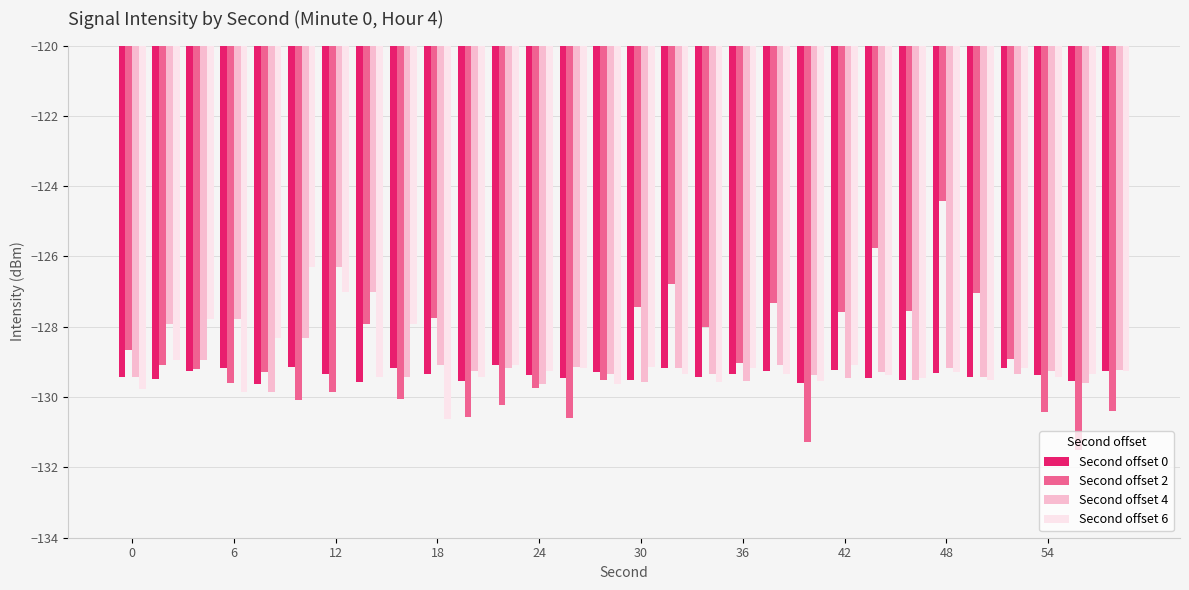

What are all the series names shown in the legend?

Second offset 0, Second offset 2, Second offset 4, Second offset 6